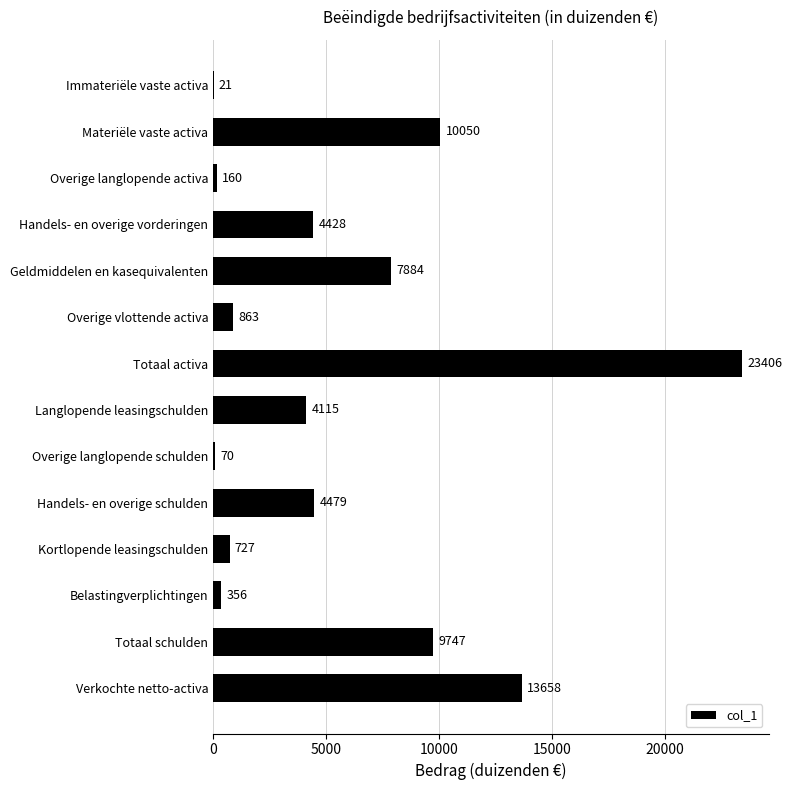

What is the sum of all values?

79964